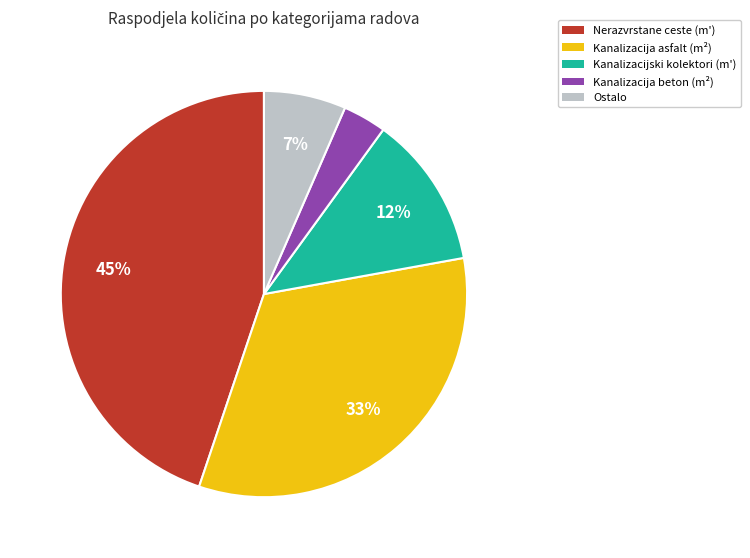

Which slice is the largest?

Nerazvrstane ceste (m')